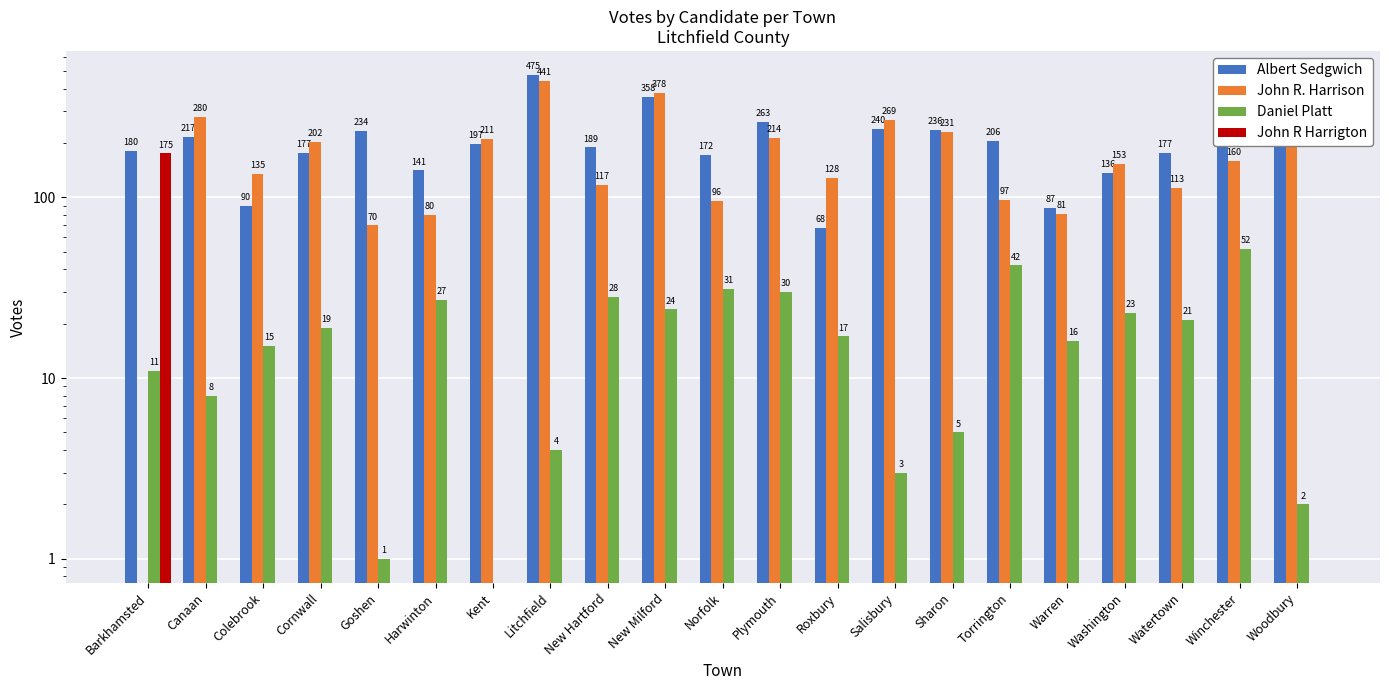

Reading right to left, list all the values displayed in this chart.

Albert Sedgwich: Woodbury=231	Winchester=213	Watertown=177	Washington=136	Warren=87	Torrington=206	Sharon=236	Salisbury=240	Roxbury=68	Plymouth=263	Norfolk=172	New Milford=358	New Hartford=189	Litchfield=475	Kent=197	Harwinton=141	Goshen=234	Cornwall=177	Colebrook=90	Canaan=217	Barkhamsted=180
John R. Harrison: Woodbury=216	Winchester=160	Watertown=113	Washington=153	Warren=81	Torrington=97	Sharon=231	Salisbury=269	Roxbury=128	Plymouth=214	Norfolk=96	New Milford=378	New Hartford=117	Litchfield=441	Kent=211	Harwinton=80	Goshen=70	Cornwall=202	Colebrook=135	Canaan=280	Barkhamsted=0
Daniel Platt: Woodbury=2	Winchester=52	Watertown=21	Washington=23	Warren=16	Torrington=42	Sharon=5	Salisbury=3	Roxbury=17	Plymouth=30	Norfolk=31	New Milford=24	New Hartford=28	Litchfield=4	Kent=0	Harwinton=27	Goshen=1	Cornwall=19	Colebrook=15	Canaan=8	Barkhamsted=11
John R Harrigton: Woodbury=0	Winchester=0	Watertown=0	Washington=0	Warren=0	Torrington=0	Sharon=0	Salisbury=0	Roxbury=0	Plymouth=0	Norfolk=0	New Milford=0	New Hartford=0	Litchfield=0	Kent=0	Harwinton=0	Goshen=0	Cornwall=0	Colebrook=0	Canaan=0	Barkhamsted=175